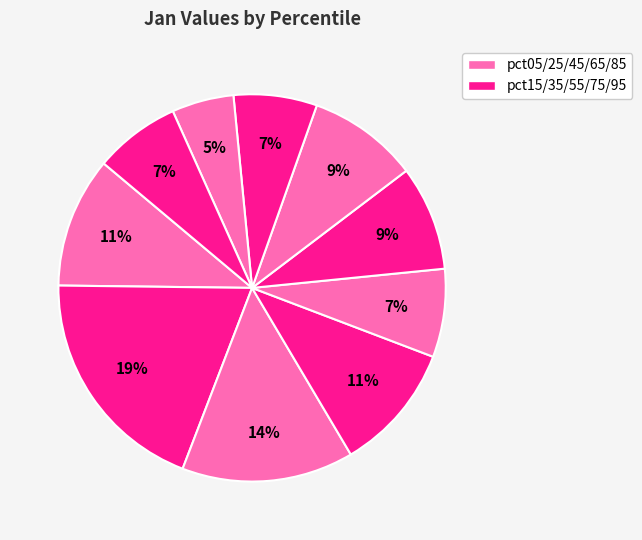

What is the largest slice in the pie chart?

pct15